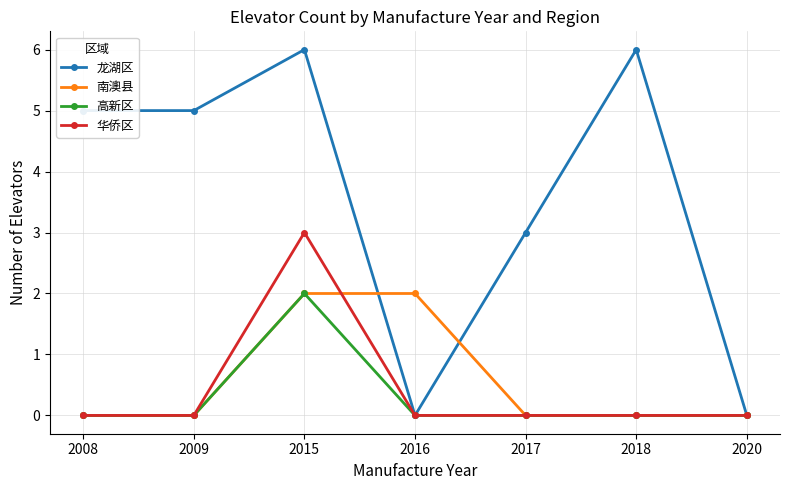

Reading left to right, what are all the values shown in this chart?

龙湖区: 5	5	6	0	3	6	0
南澳县: 0	0	2	2	0	0	0
高新区: 0	0	2	0	0	0	0
华侨区: 0	0	3	0	0	0	0